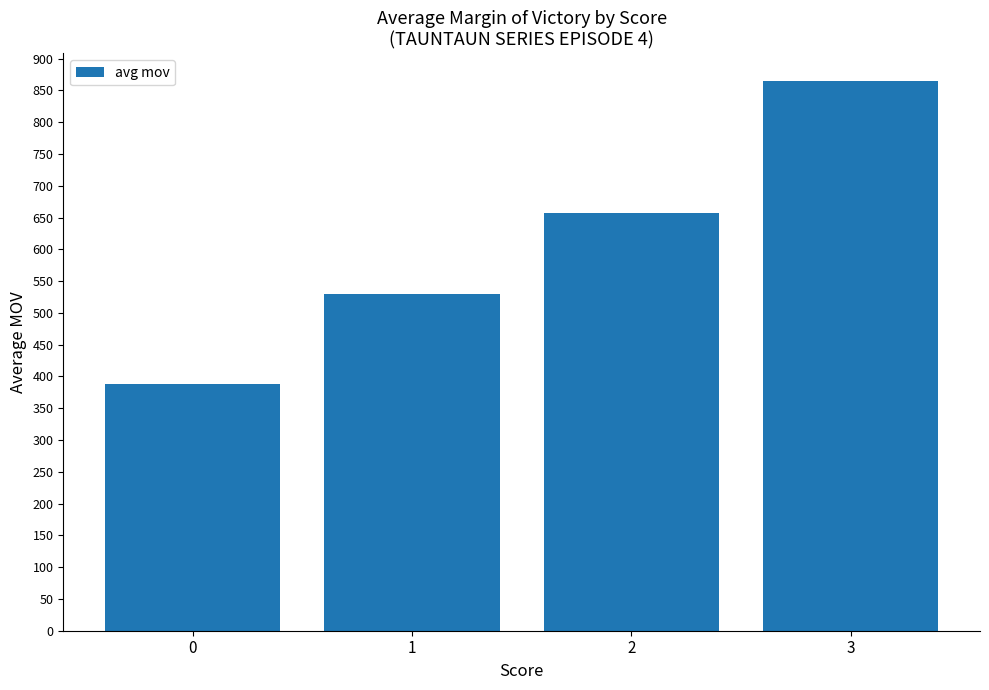

List the labels in order of value, smallest first.

0, 1, 2, 3